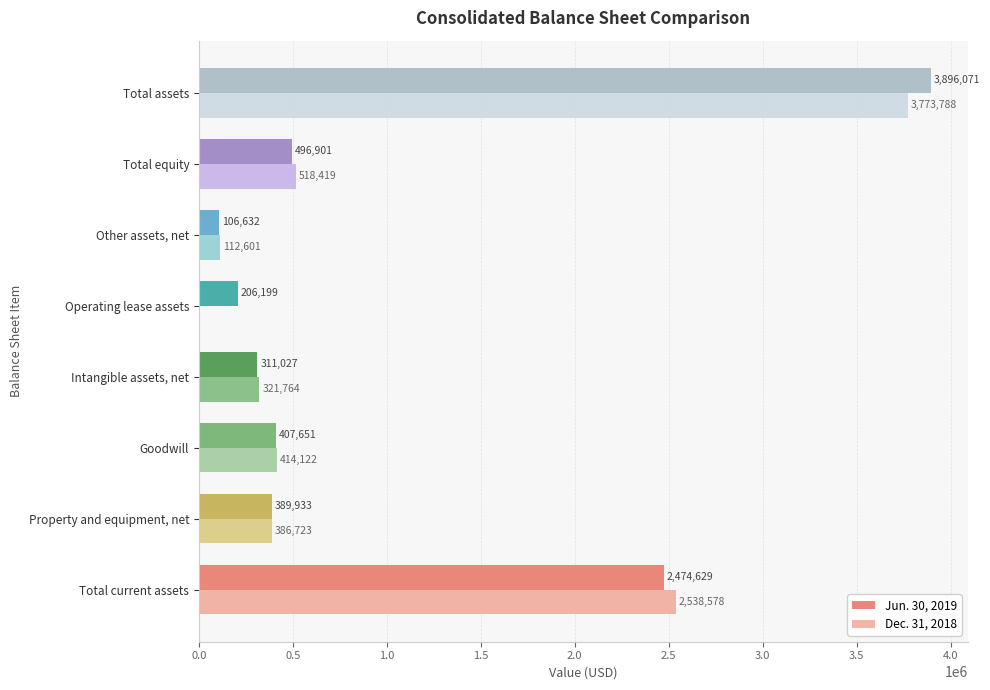

The Jun. 30, 2019 series shows 106632 at Other assets, net. True or false?

True